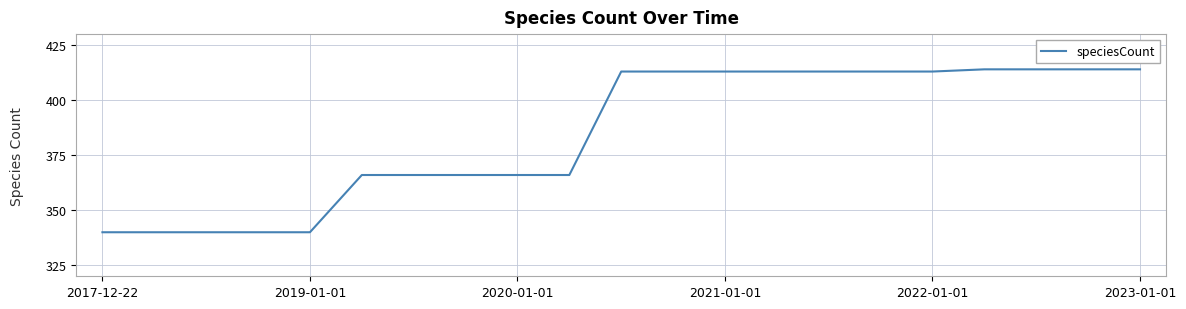

What is the difference between the maximum and minimum values?

74